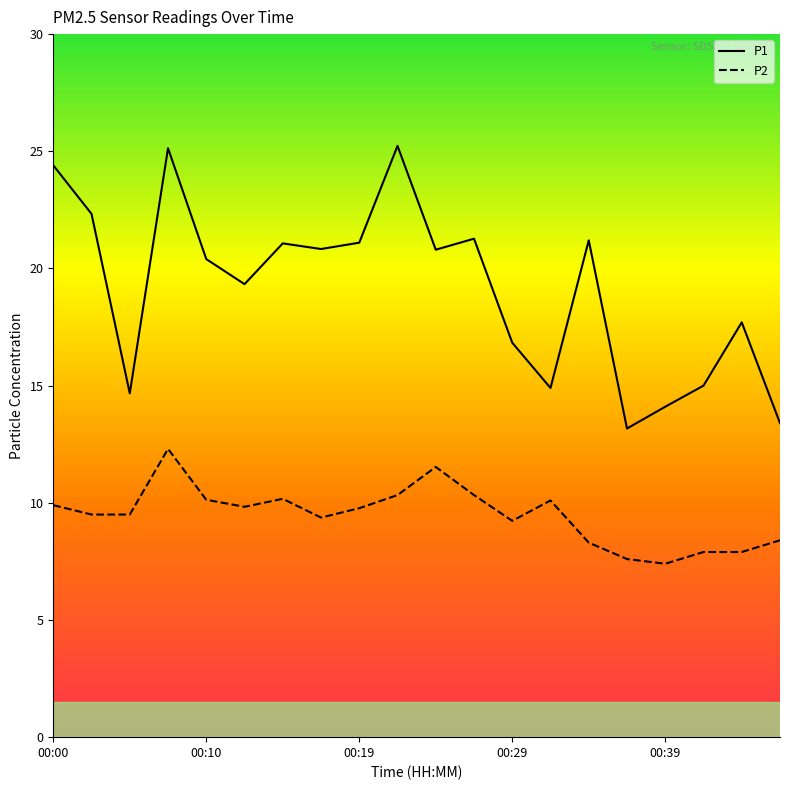

True or false: P2 and P1 cross at least once.

False